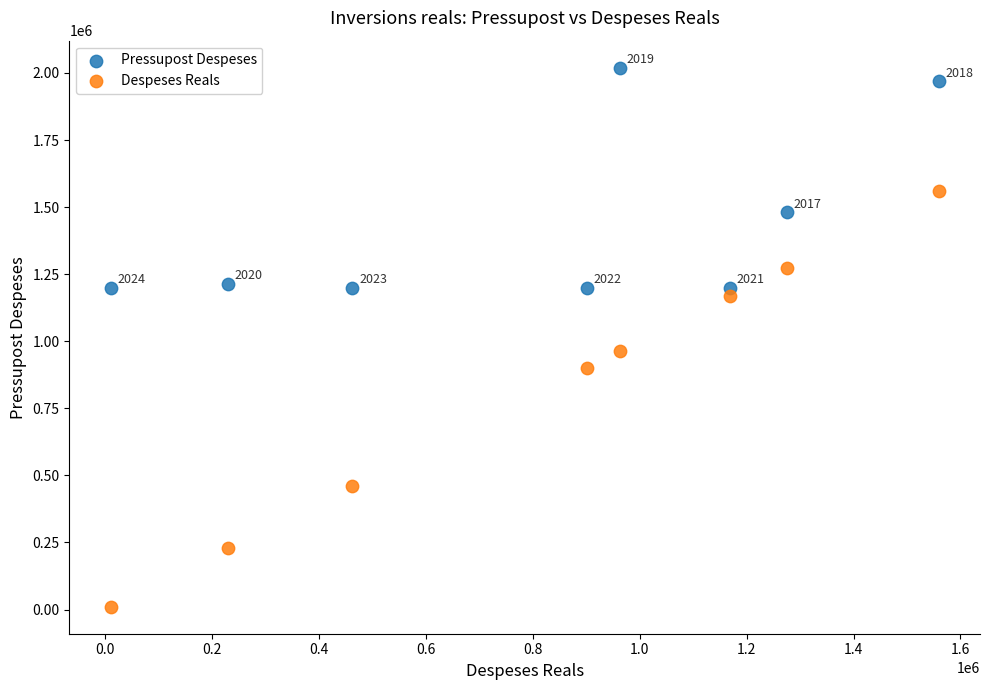

Across all data points, what is the range of X values (max minus min)?

1548819.9